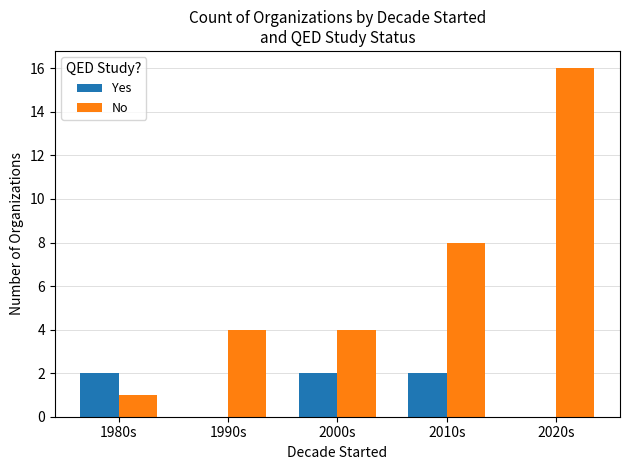

What is the sum of the Yes values at 1980s and 2010s?

4